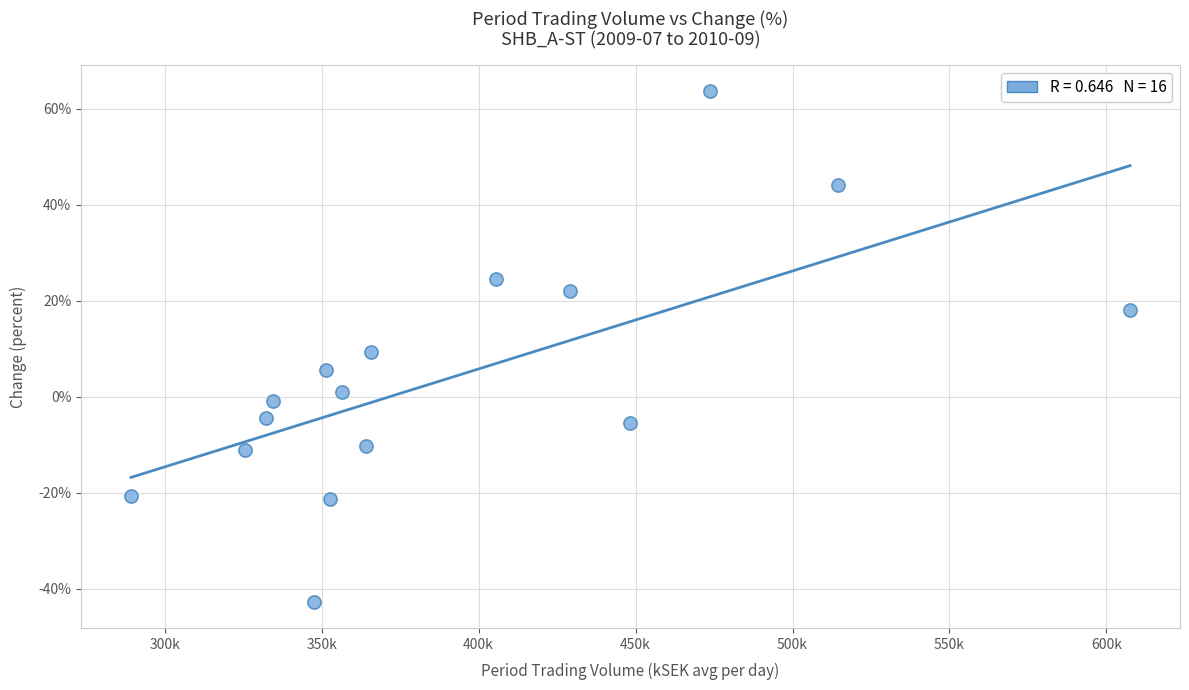

What is the range of Y values (max minus min)?

106.6